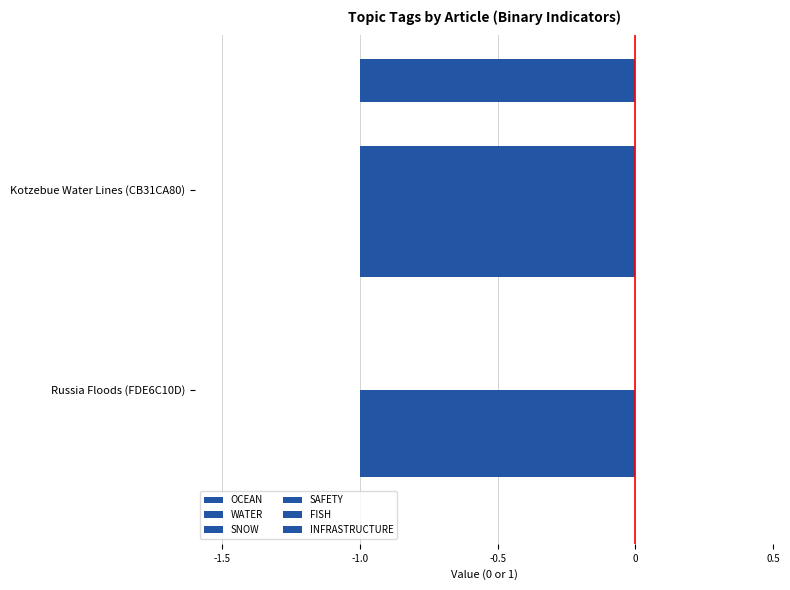

How many data points does each series have?

2